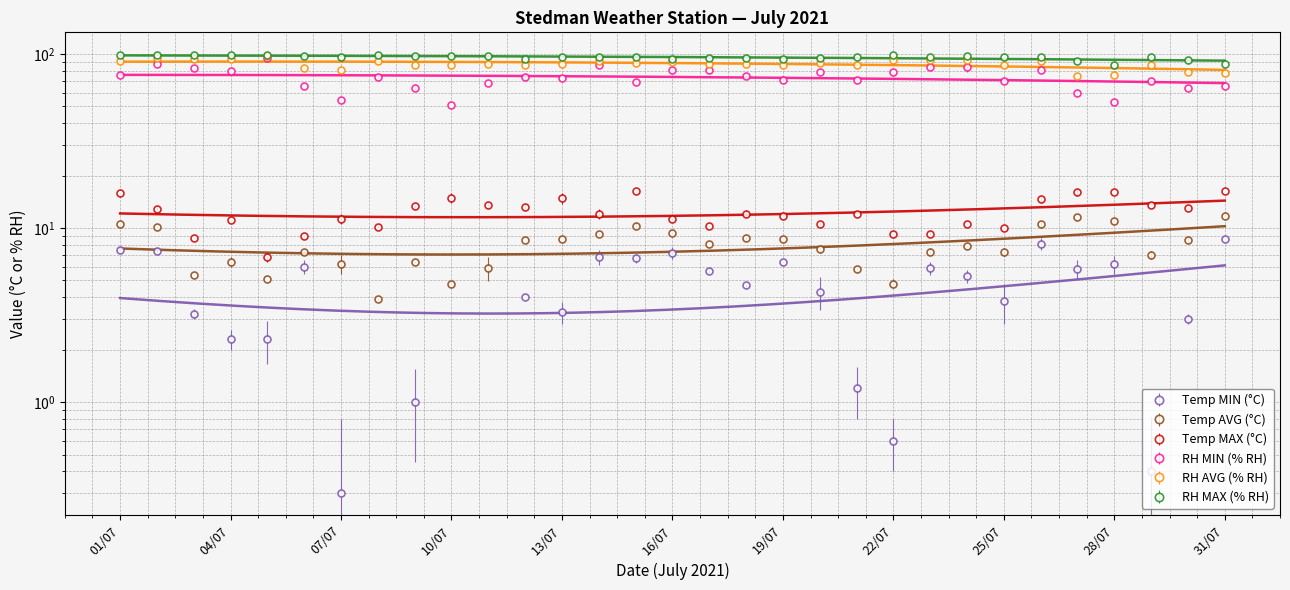

What is the sum of all Temp AVG (°C) values?

244.6